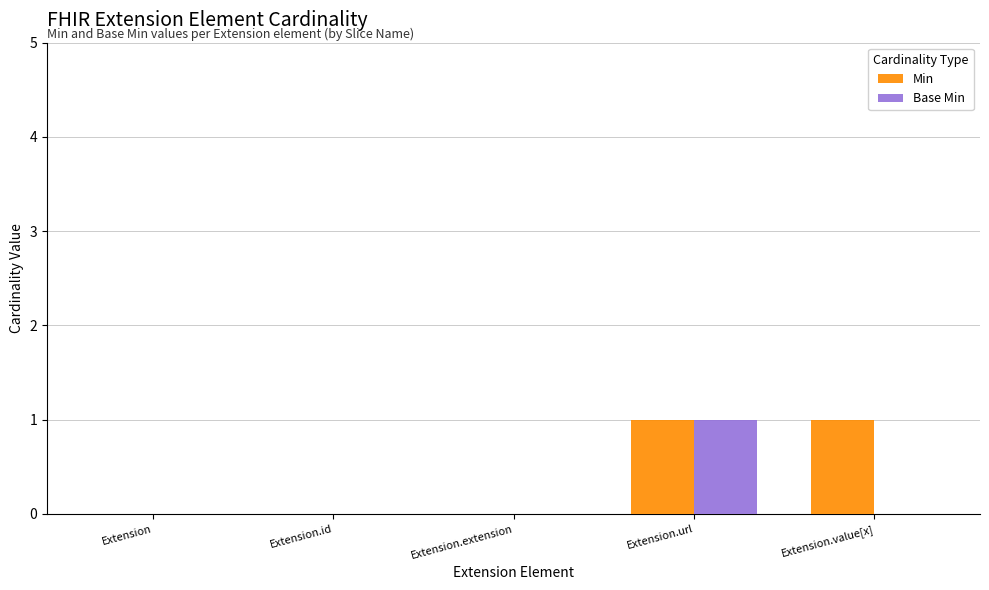

The Base Min series shows -1 at Extension. True or false?

False